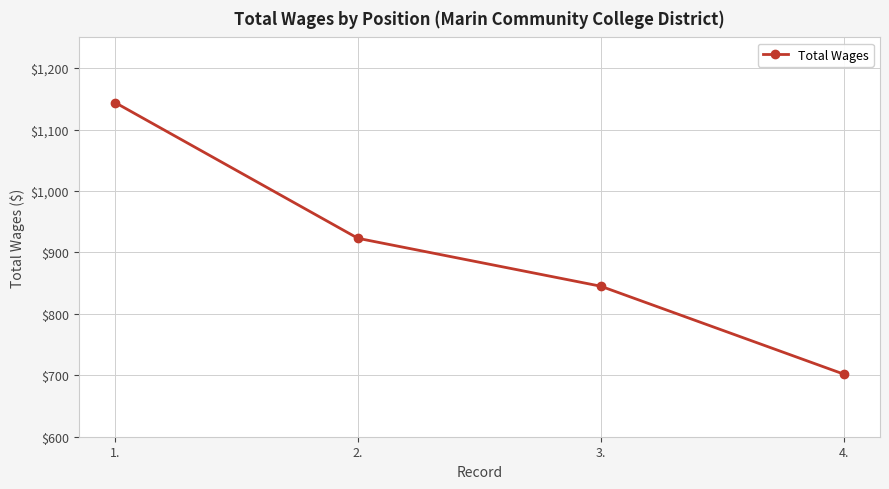

Reading right to left, what are all the values shown in this chart?

702	845	923	1144